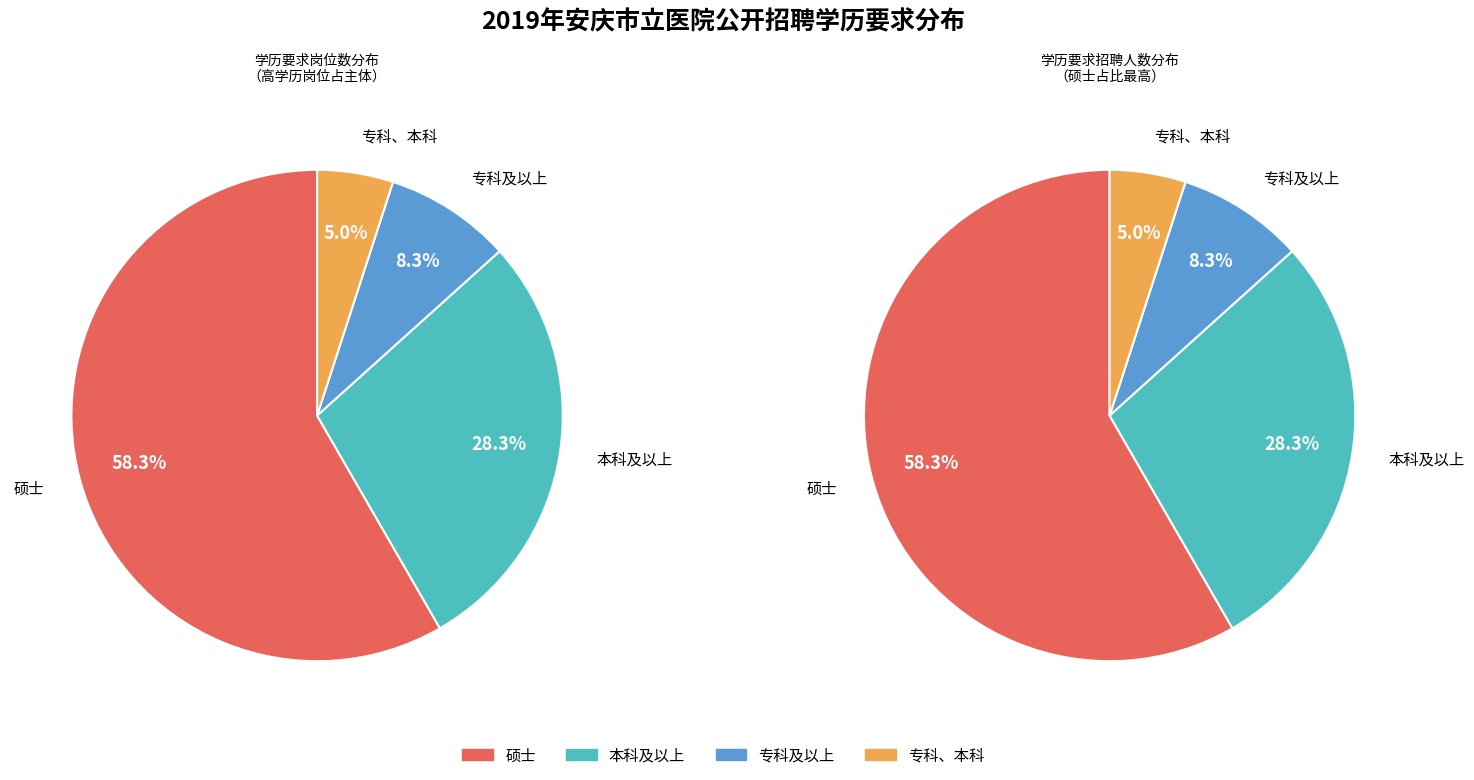

Rank the categories by value from lowest to highest.

专科、本科, 专科及以上, 本科及以上, 硕士